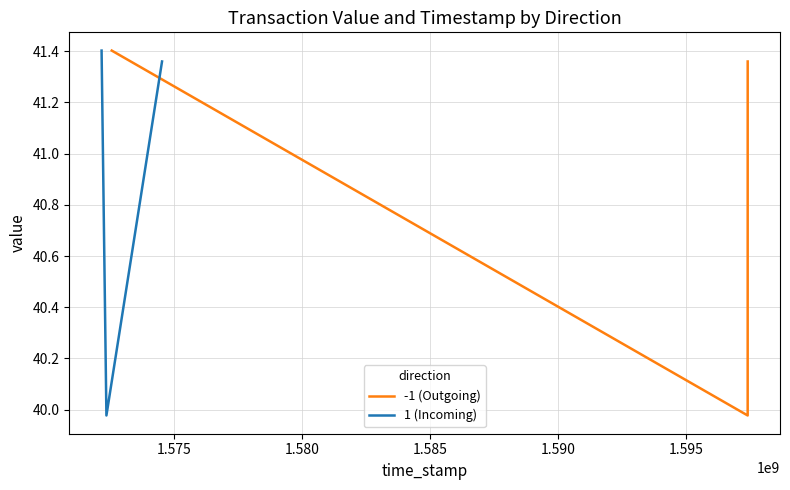

What is the value of the -1 (Outgoing) point at the 1st from the left?

41.4